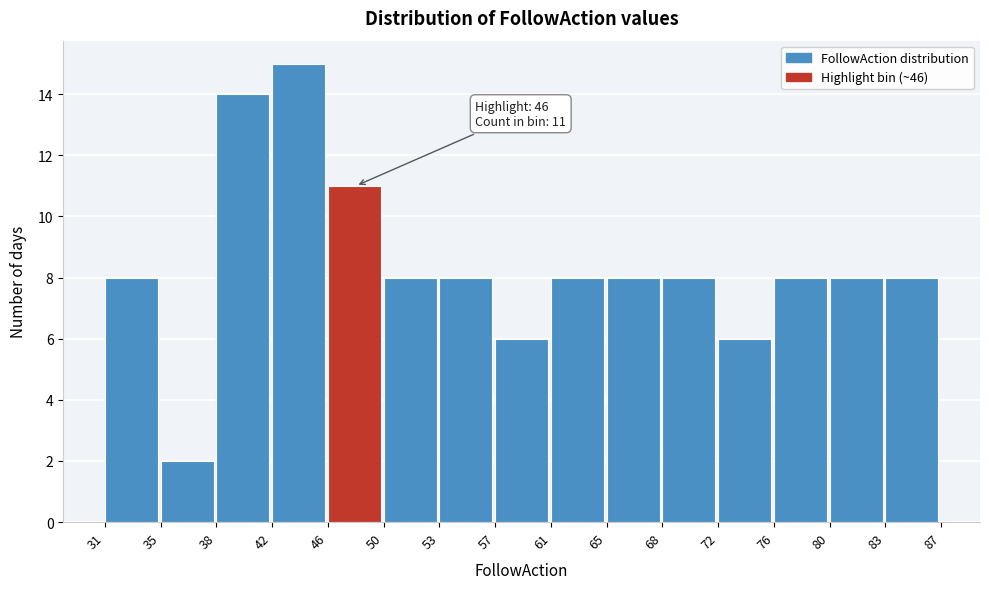

Which range on the x-axis has the tallest bar?

42 to 46